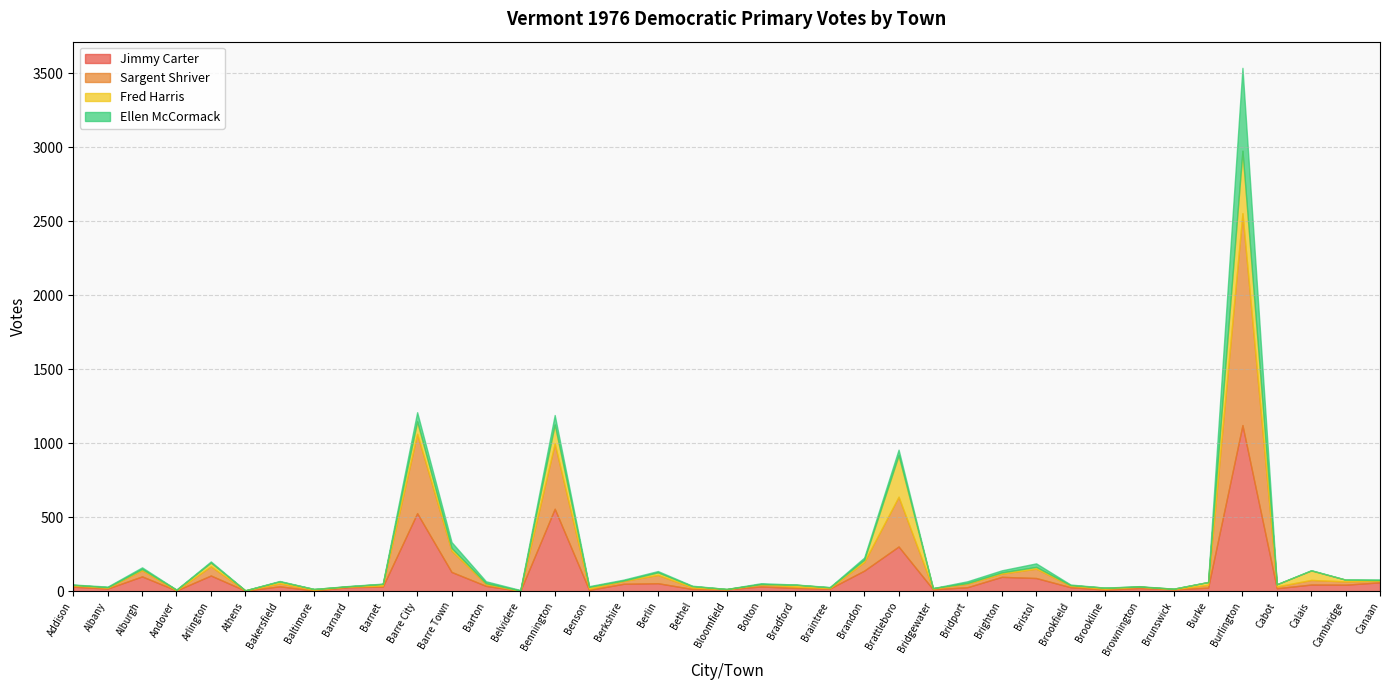

What is the sum of all Jimmy Carter values?

3878